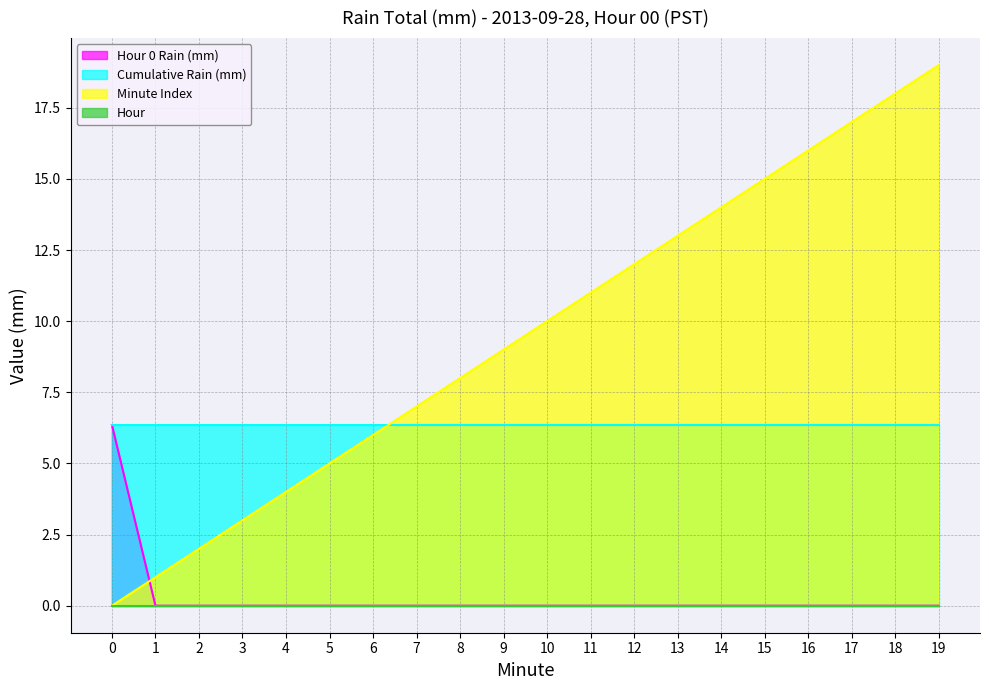

At which category does the chart reach its peak across all series?

19